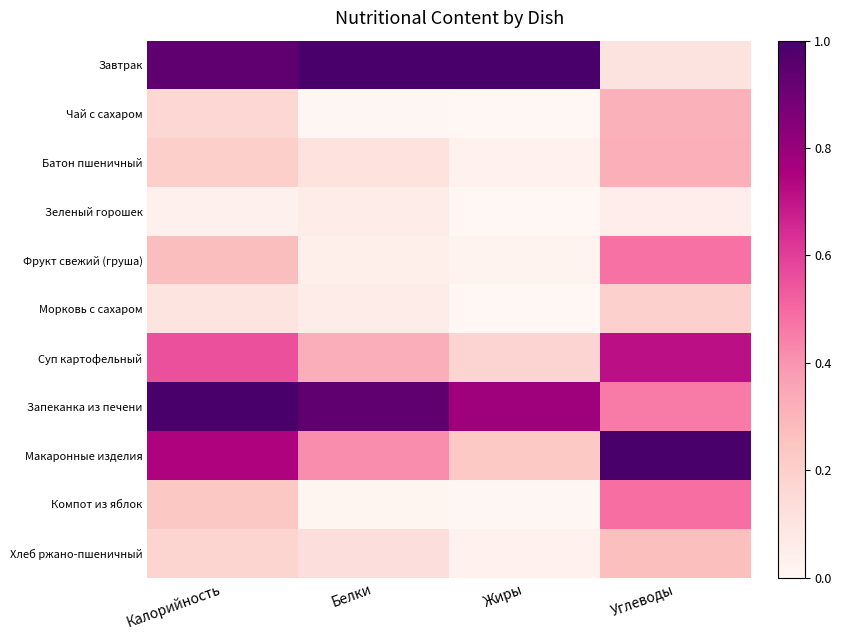

What is the total value across all series at Жиры?

2.3